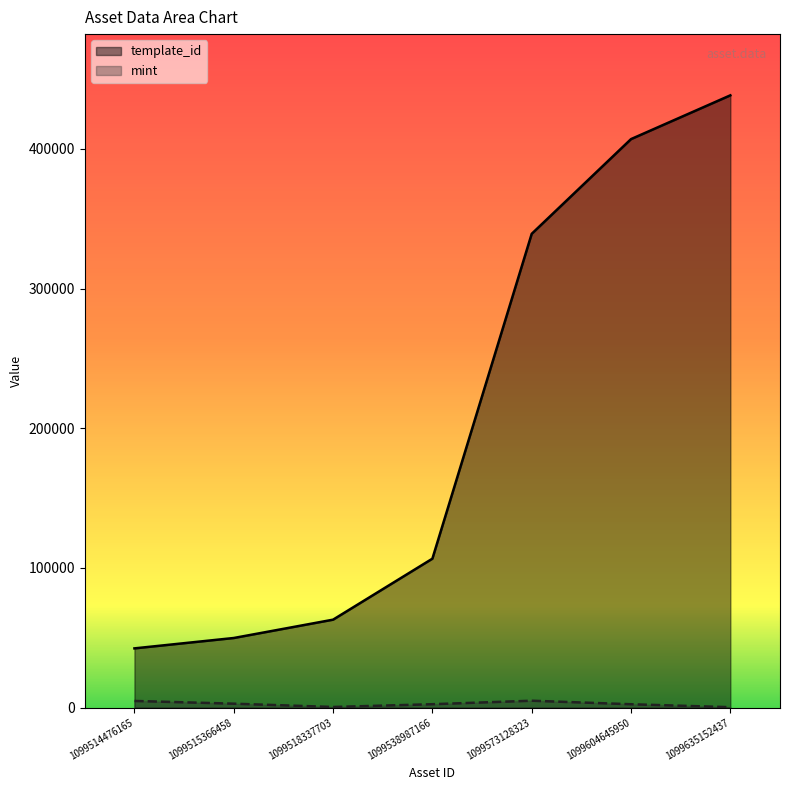

Is it true that template_id equals 16127 at 1099515366458?

False